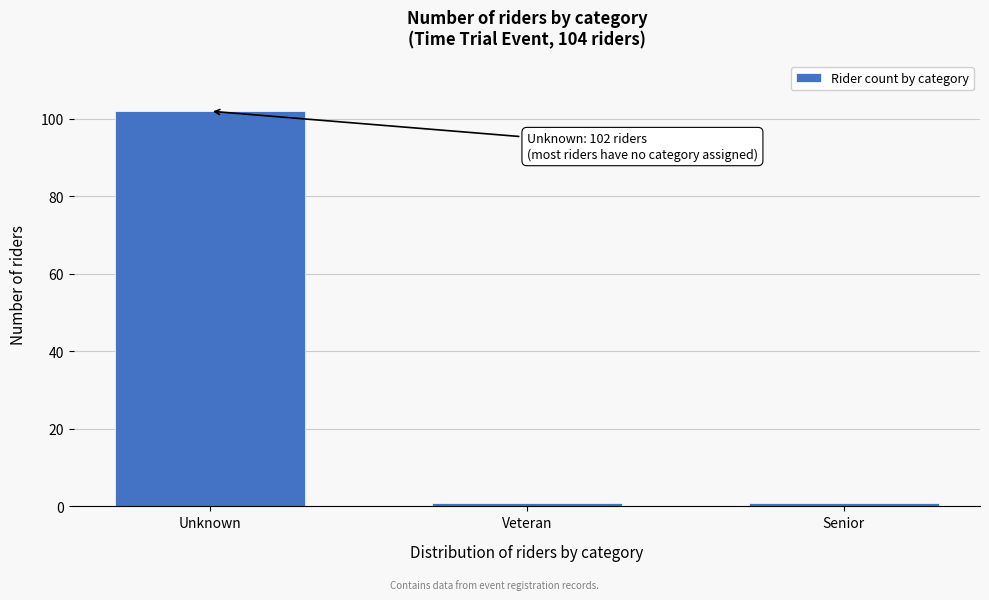

Reading left to right, list all the values displayed in this chart.

Unknown=102	Veteran=1	Senior=1